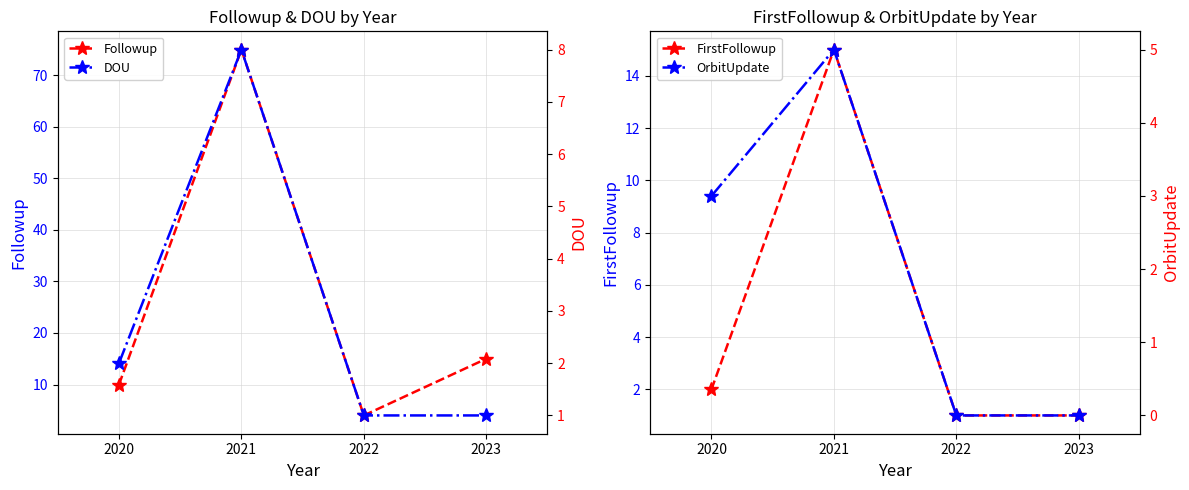

What is the sum of all DOU values?

12